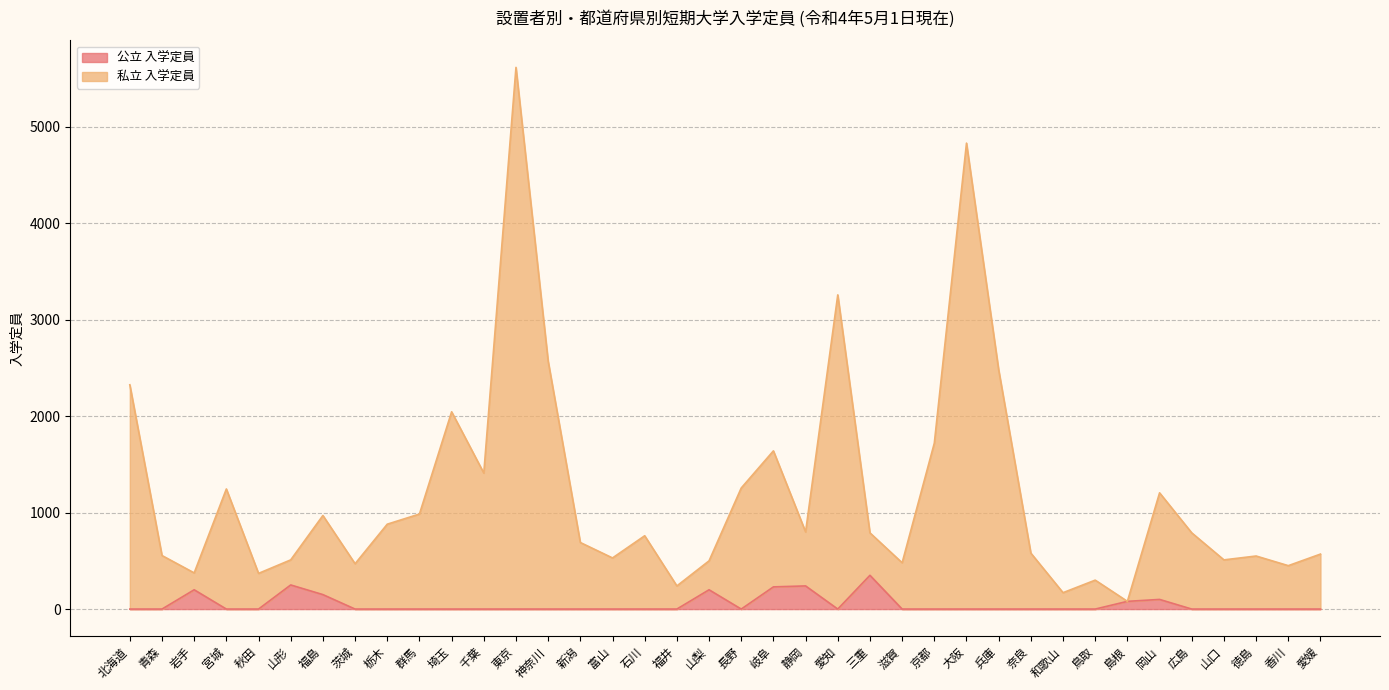

At how many categories does at least one series exceed 5338?

1